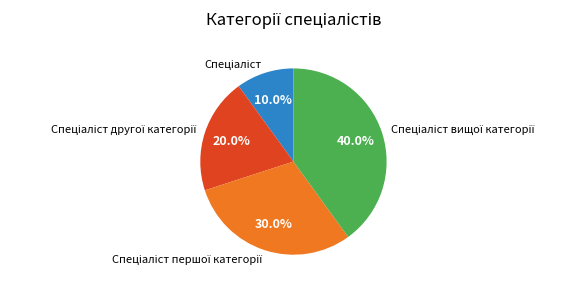

Is there any slice that represents more than half of the pie?

No